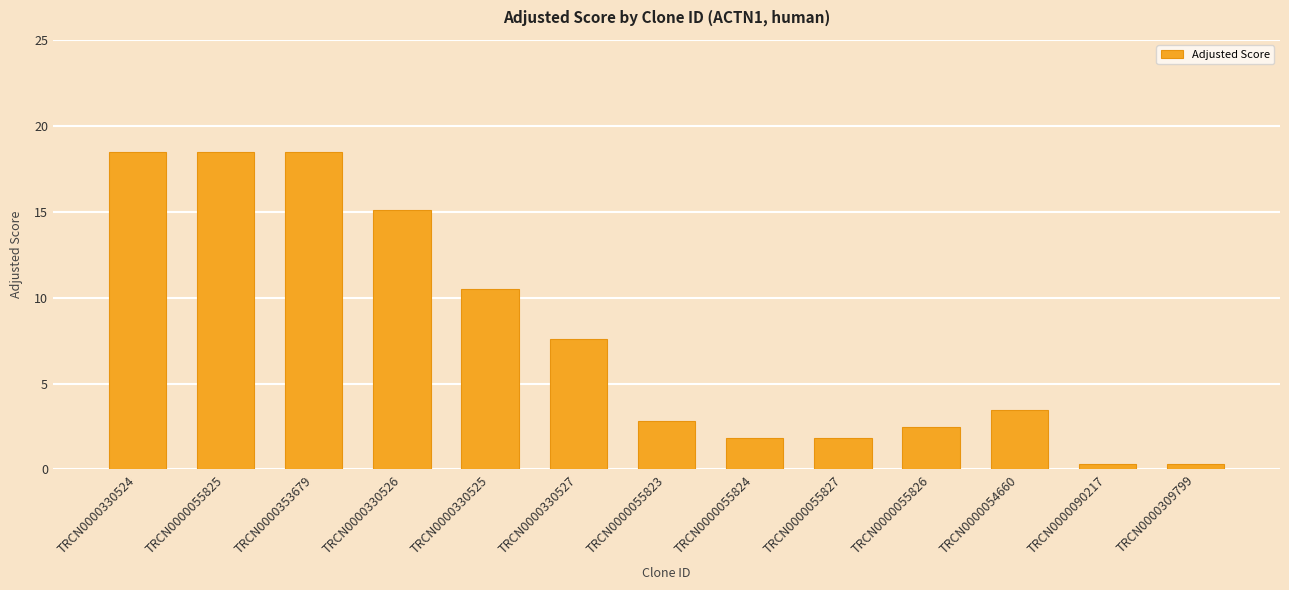

Is it true that the value at TRCN0000330525 is 4.4?

False